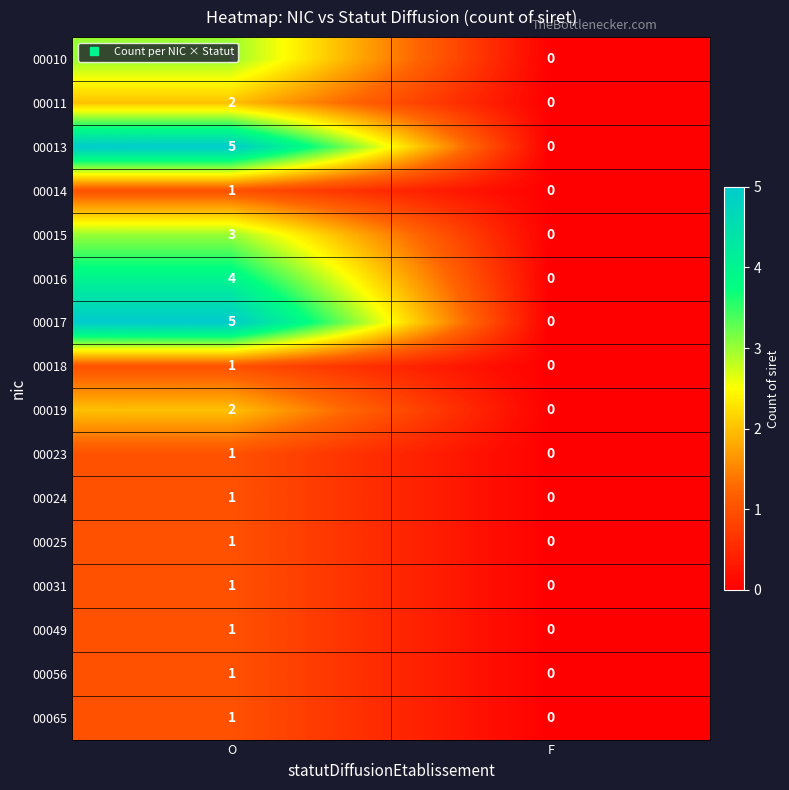

Is it true that 00049 equals 1 at O?

True